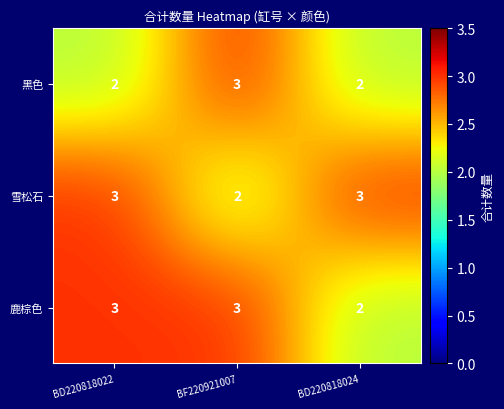

What is the sum of all 鹿棕色 values?

8